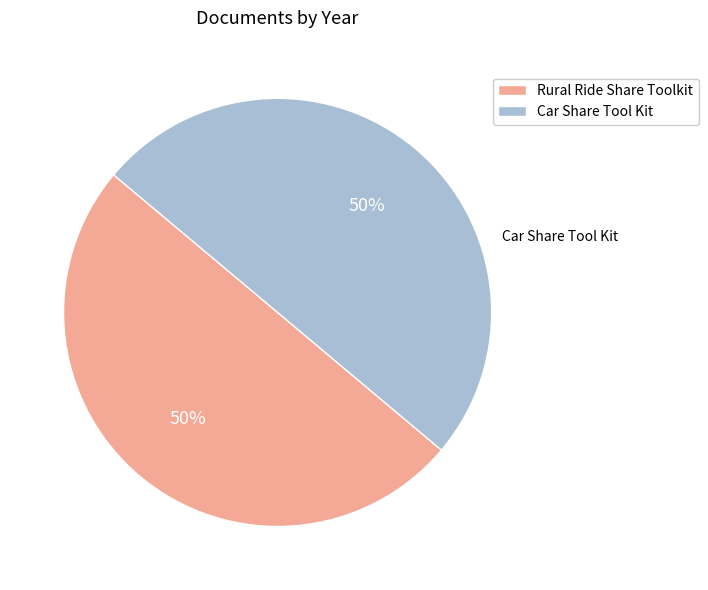

How many segments does this pie chart have?

2